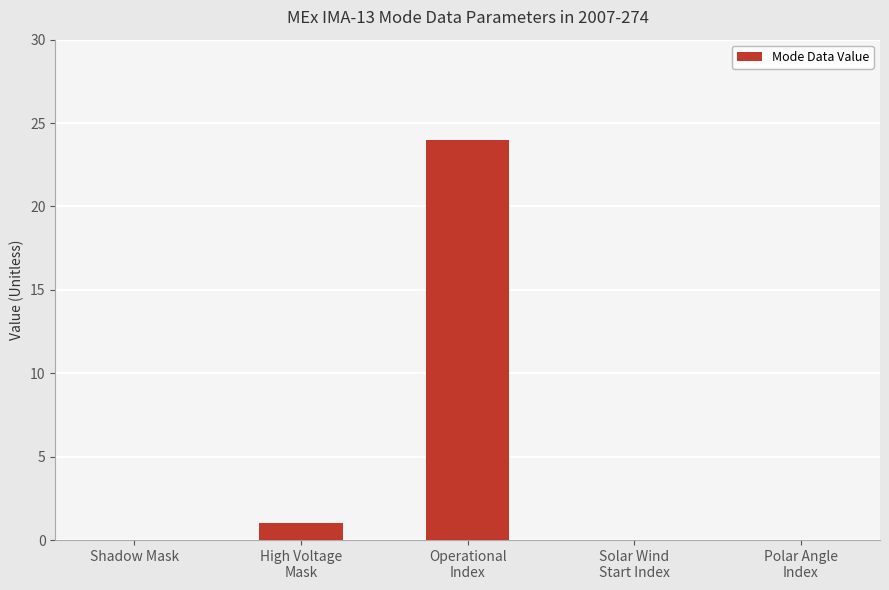

Reading left to right, transcribe all the data shown in this chart.

0	1	24	0	0